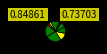

To the nearest percent, what is the average slice percentage?

10%